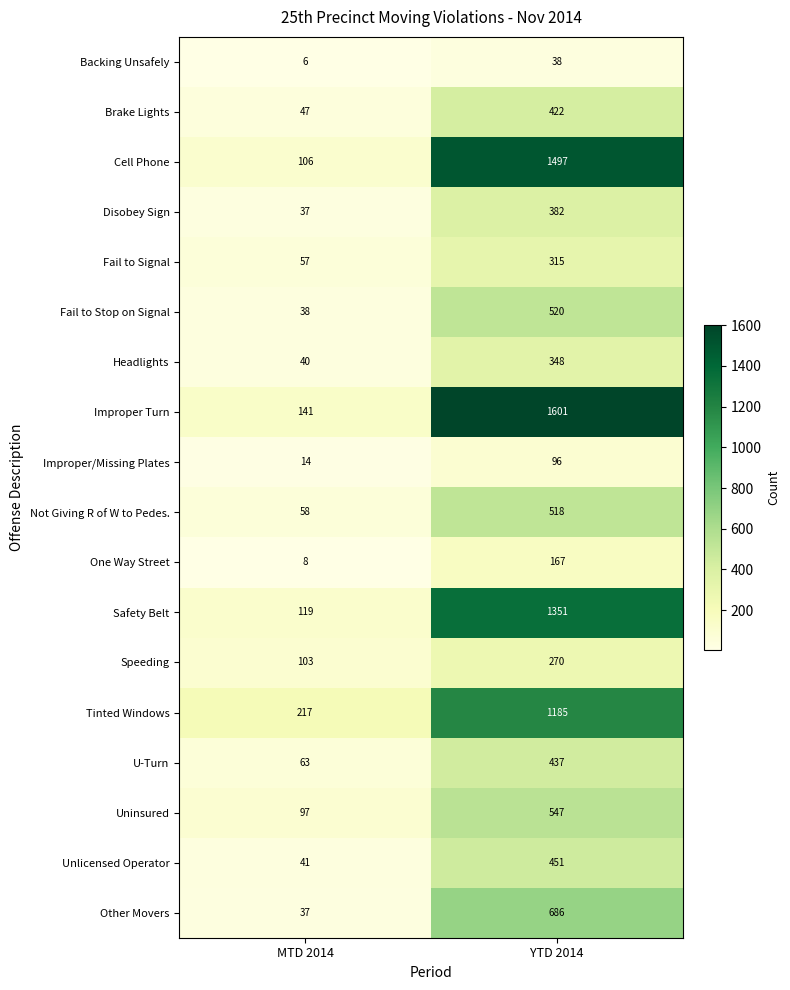

What is the total value across all series at MTD 2014?

1229